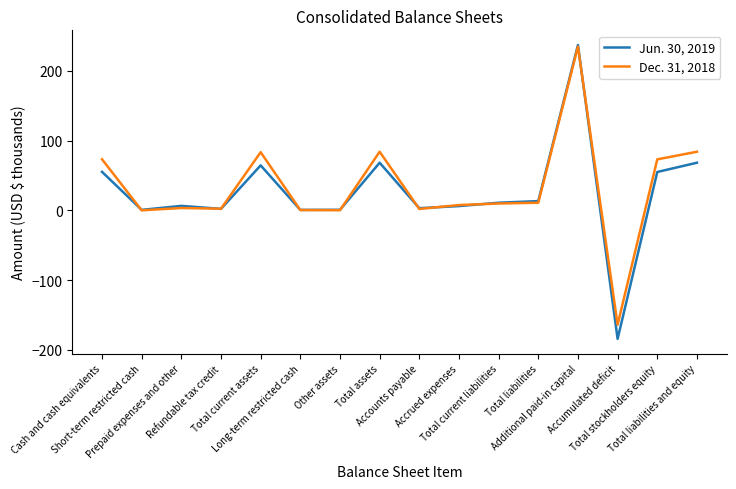

Which series has the largest range (max minus min)?

Jun. 30, 2019